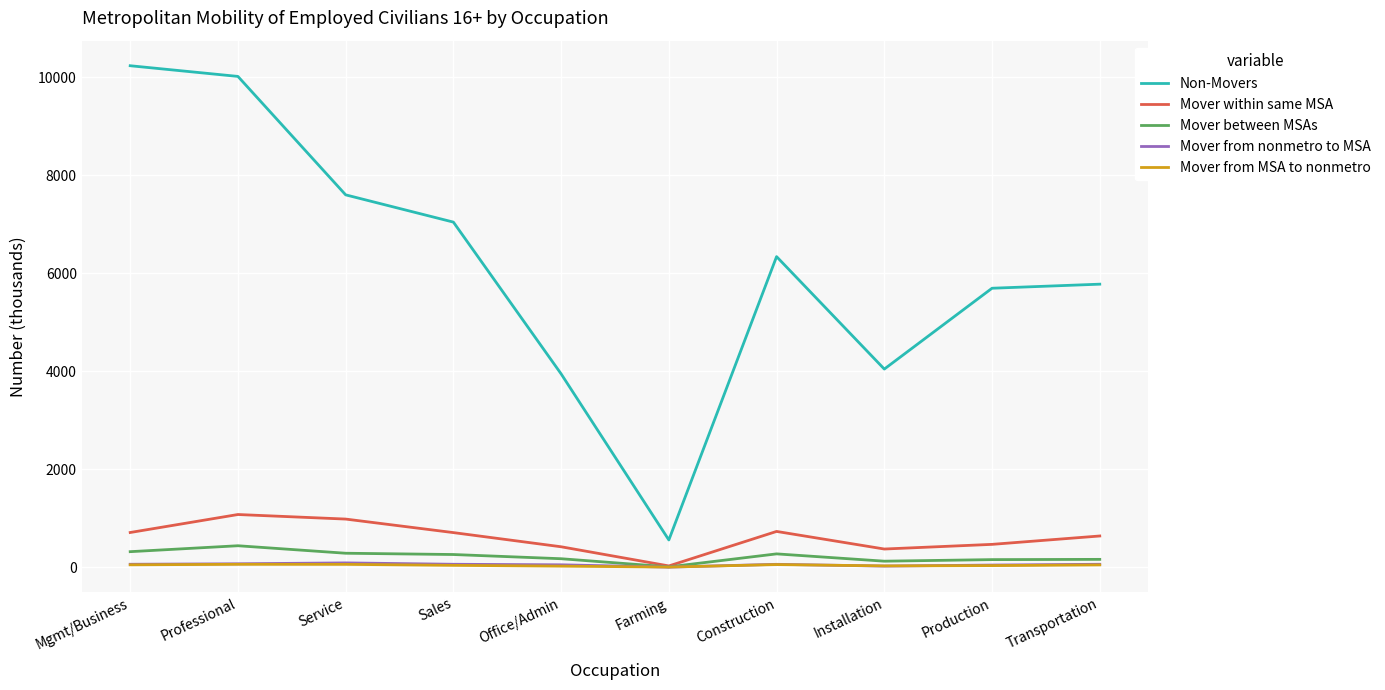

Which series changed the most between Professional and Farming?

Non-Movers